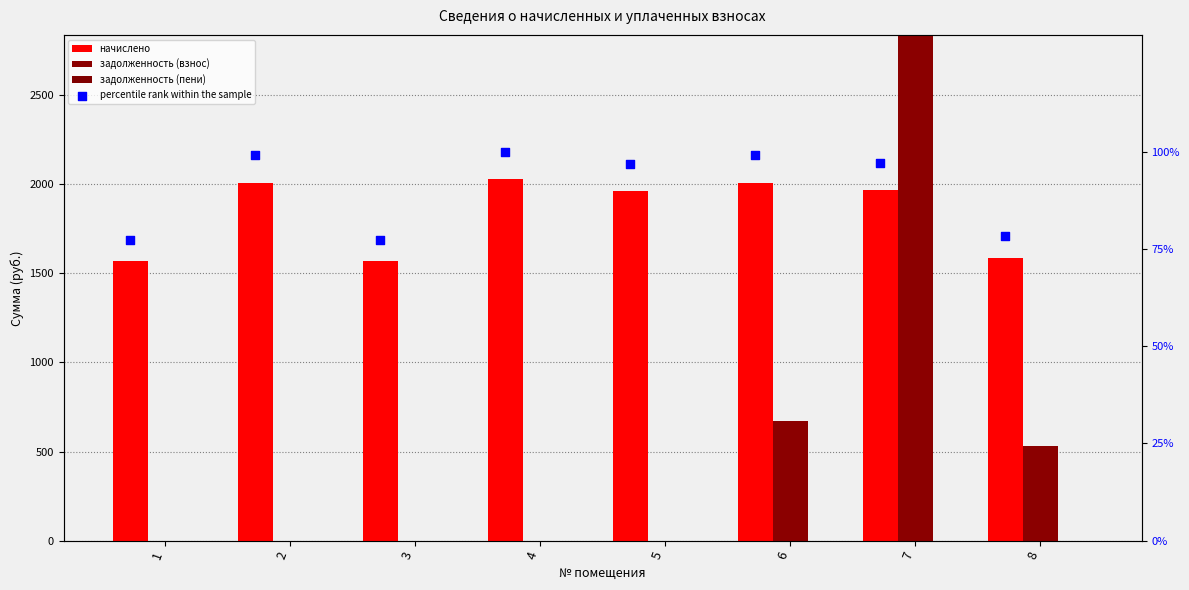

Which series has the largest total across all categories?

начислено